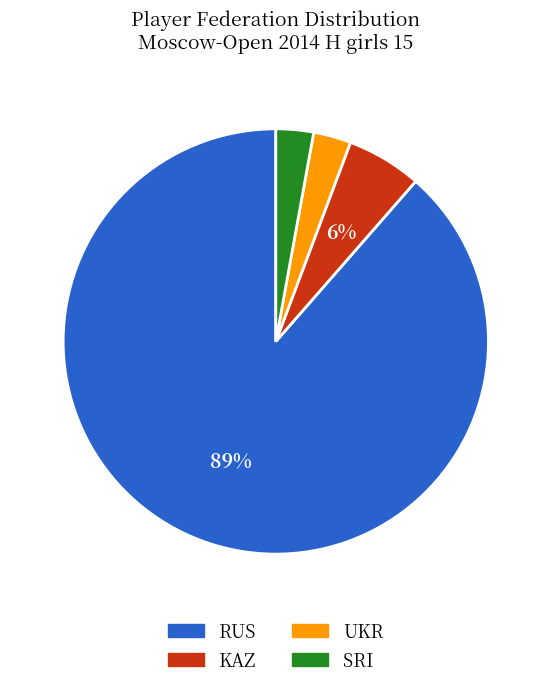

To the nearest percent, what is the difference between the UKR and KAZ slice percentages?

3%